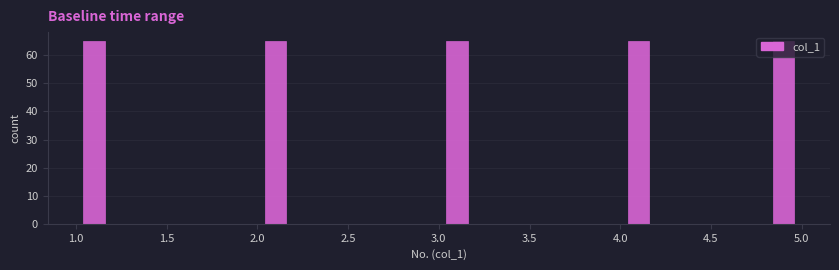

Reading left to right, list every bar in this chart as the range it spans on the x-axis followed by its height. The values are not printed on the chart, so give them approximately, as read against the axis.

1.0 to 1.2: 65
1.2 to 1.4: 0
1.4 to 1.6: 0
1.6 to 1.8: 0
1.8 to 2.0: 0
2.0 to 2.2: 65
2.2 to 2.4: 0
2.4 to 2.6: 0
2.6 to 2.8: 0
2.8 to 3.0: 0
3.0 to 3.2: 65
3.2 to 3.4: 0
3.4 to 3.6: 0
3.6 to 3.8: 0
3.8 to 4.0: 0
4.0 to 4.2: 65
4.2 to 4.4: 0
4.4 to 4.6: 0
4.6 to 4.8: 0
4.8 to 5.0: 65